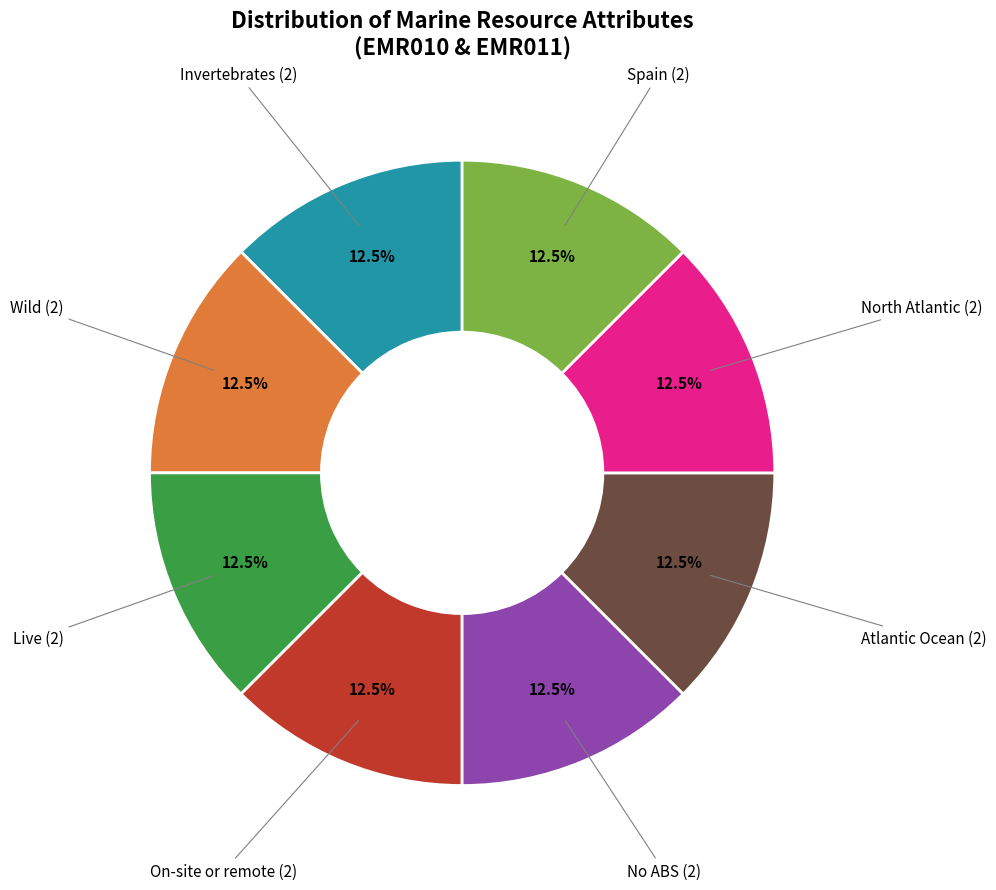

Does any single category account for the majority?

No